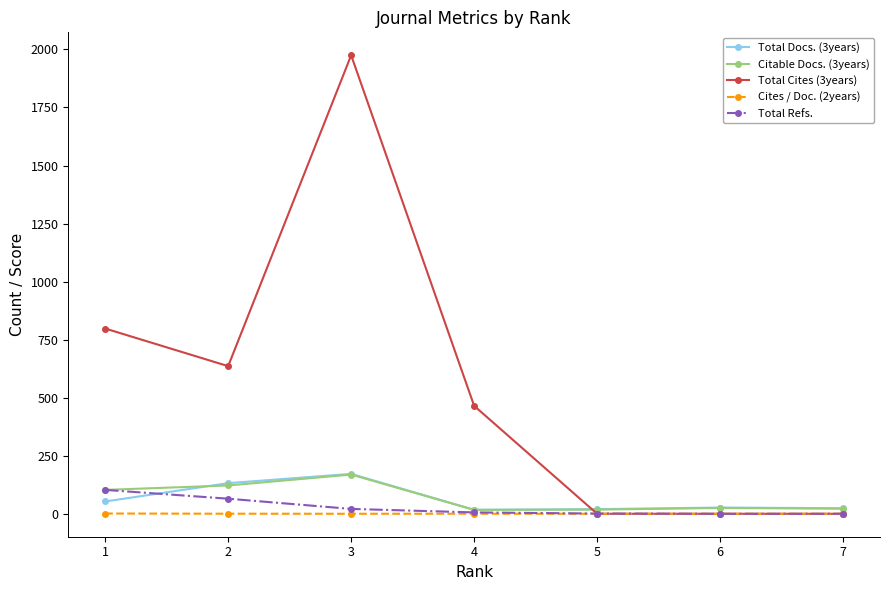

Which series has the widest spread of values?

Total Cites (3years)